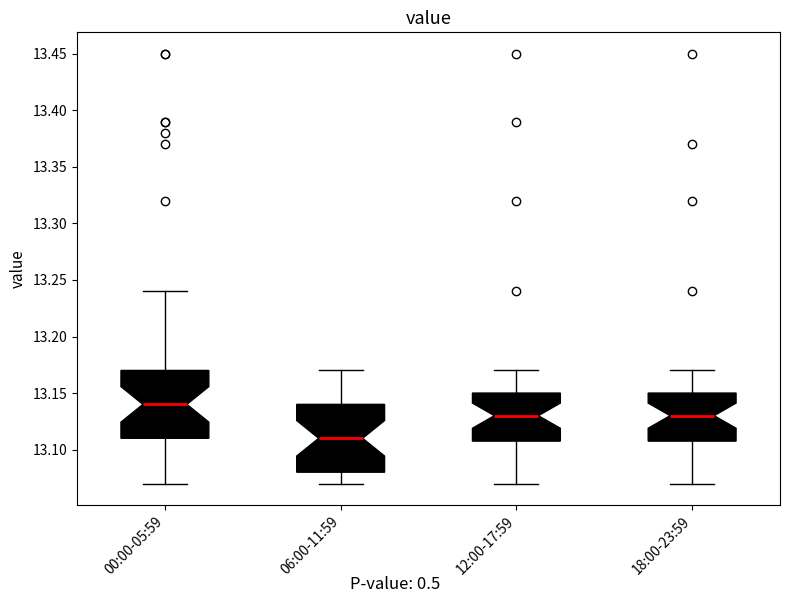

Reading left to right, transcribe this box plot: for each box, give where its median line is, the range the box spans, and where its two whiskers end, as read against the y-axis. The values are not printed on the chart, so give them approximately, as read against the axis.

00:00-05:59: median 13.14, box 13.11 to 13.17, whiskers 13.07 to 13.24
06:00-11:59: median 13.11, box 13.08 to 13.14, whiskers 13.07 to 13.17
12:00-17:59: median 13.13, box 13.11 to 13.15, whiskers 13.07 to 13.17
18:00-23:59: median 13.13, box 13.11 to 13.15, whiskers 13.07 to 13.17